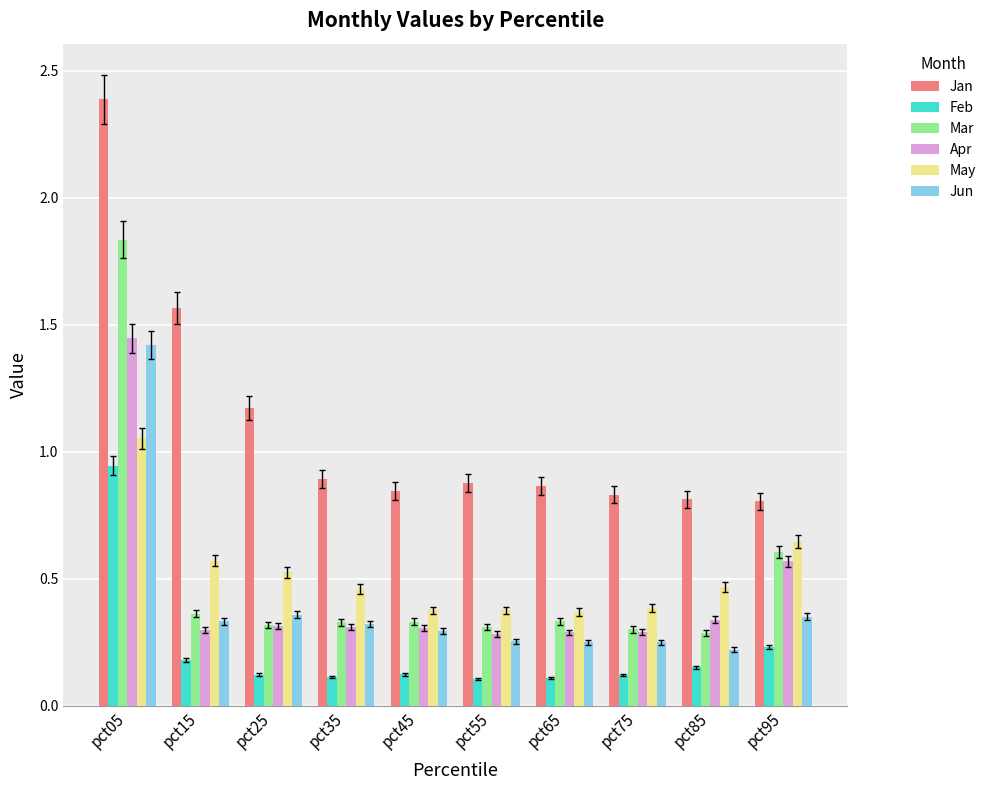

How many bars are there in each group?

6